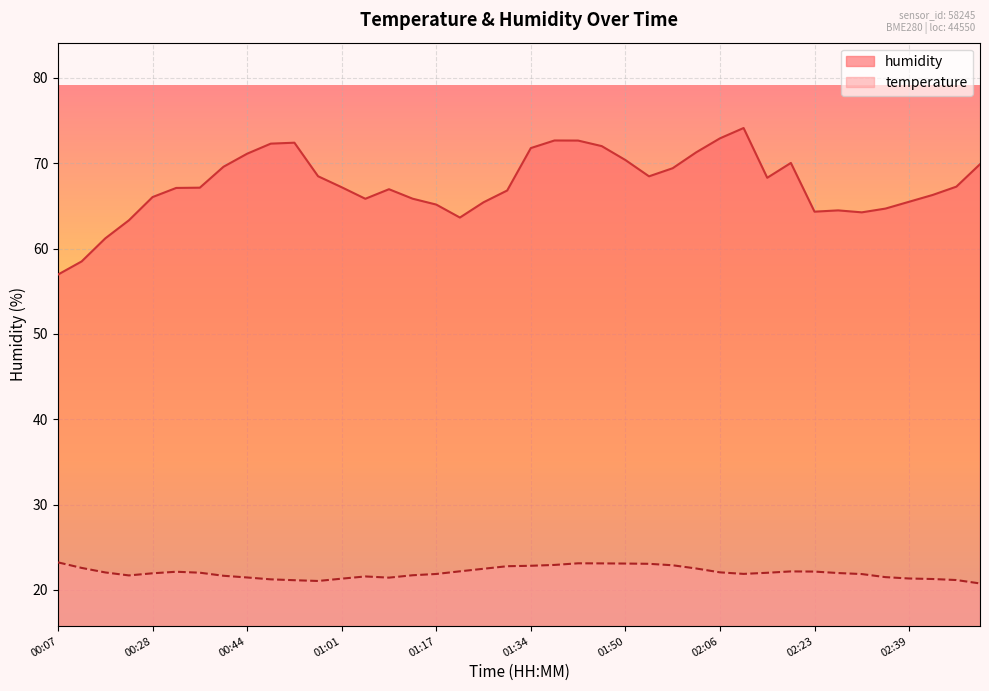

At which category is the sum across all series the highest?

02:10